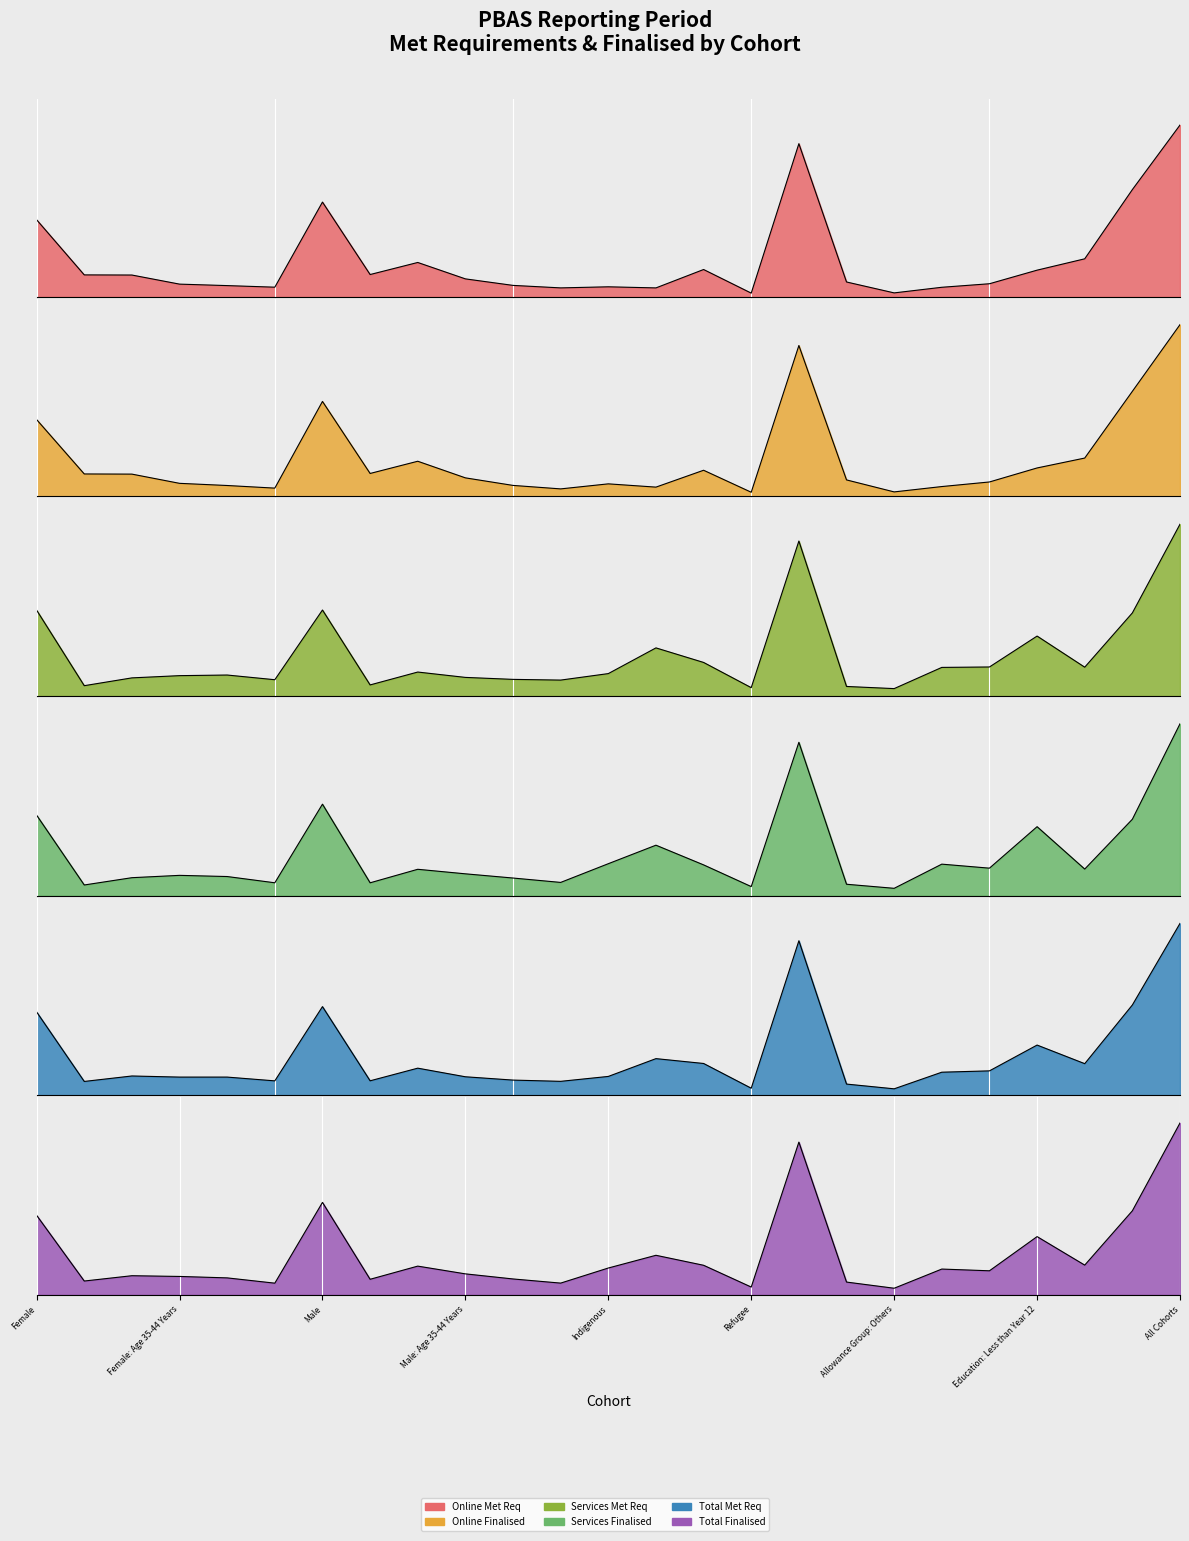

Where does the Online Finalised series first go above 26310?

Female